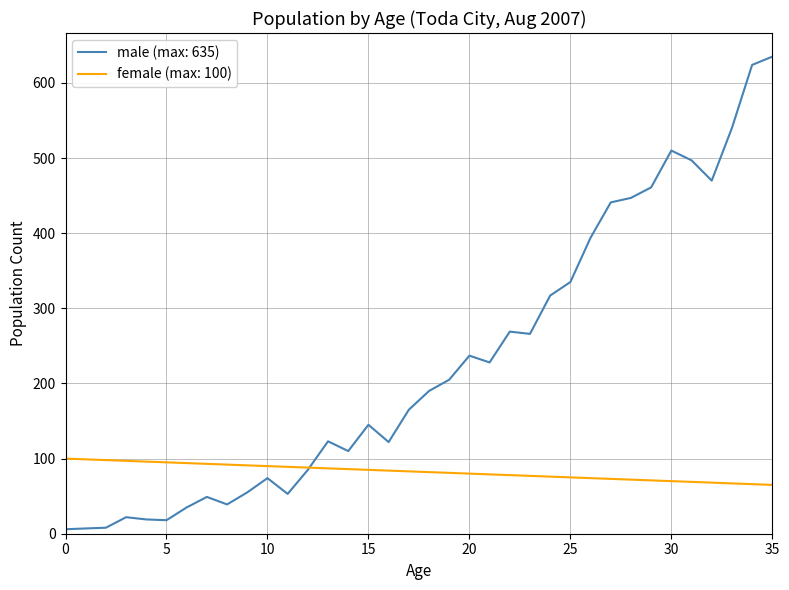

Does the chart have visible grid lines?

Yes